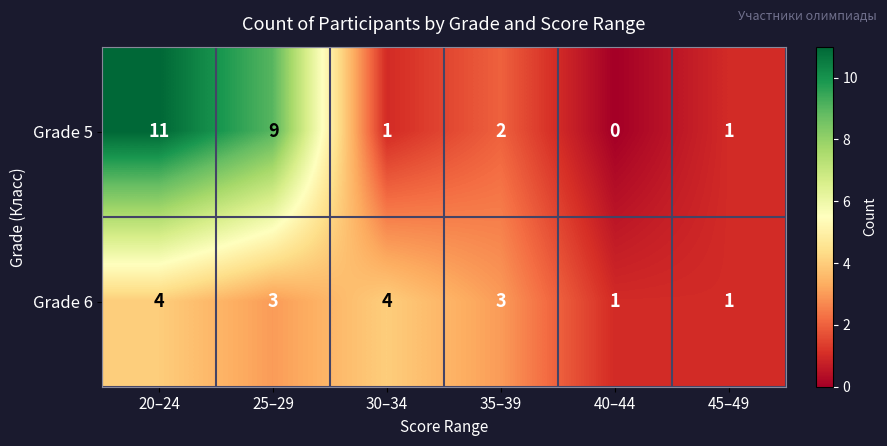

How many categories are shown in the chart?

6